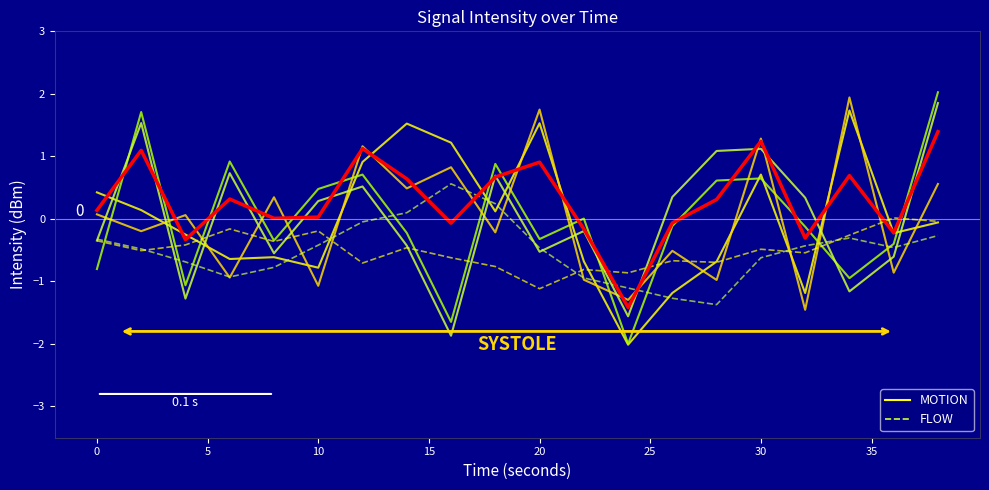

What is the total value across all series at 5?

-0.9